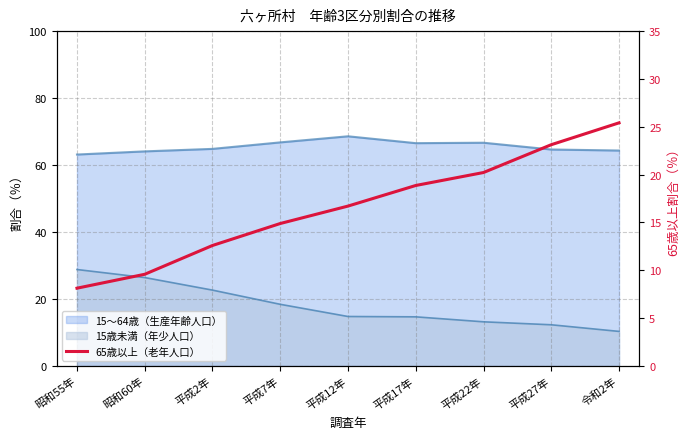

What position from the left is 平成17年?

6